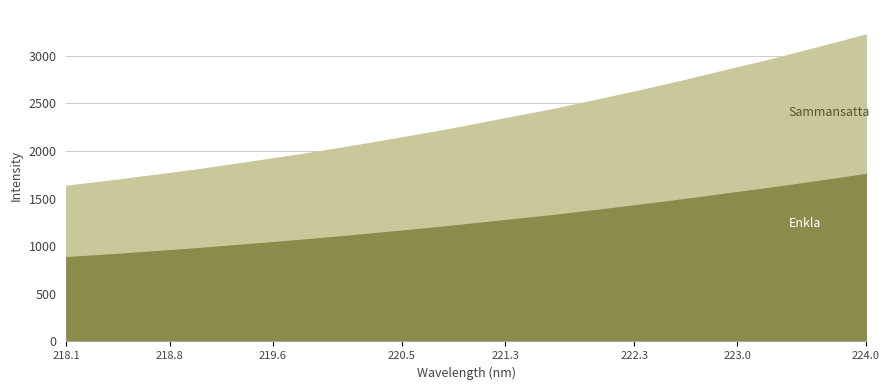

What is the difference between the values at 221.4993 and 218.6332?

660.3